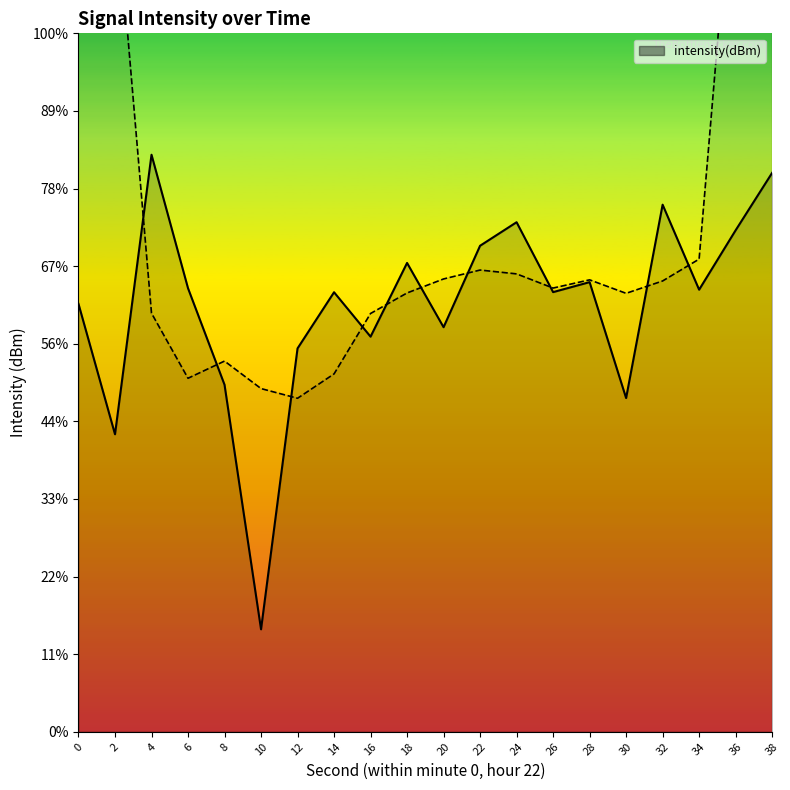

Reading left to right, extract all data points from this chart.

-132.4	-140.8	-122.8	-131.4	-137.6	-153.4	-135.3	-131.7	-134.5	-129.8	-133.9	-128.7	-127.2	-131.7	-131.0	-138.5	-126.0	-131.5	-127.7	-124.0